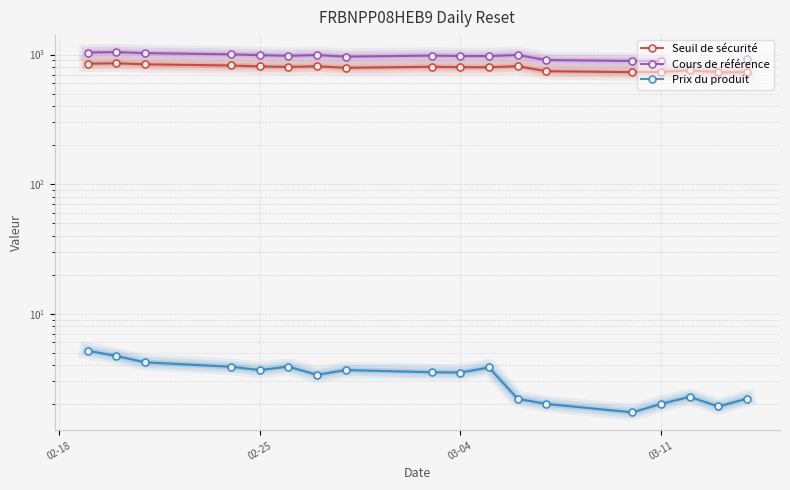

Where does the Cours de référence series first go above 988?

02-18